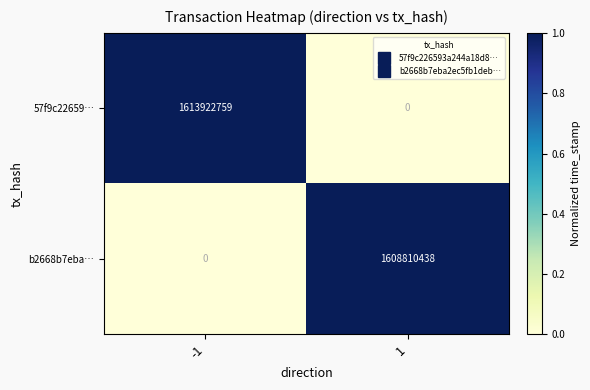

List the series in order of their peak value, highest first.

57f9c22659…, b2668b7eba…